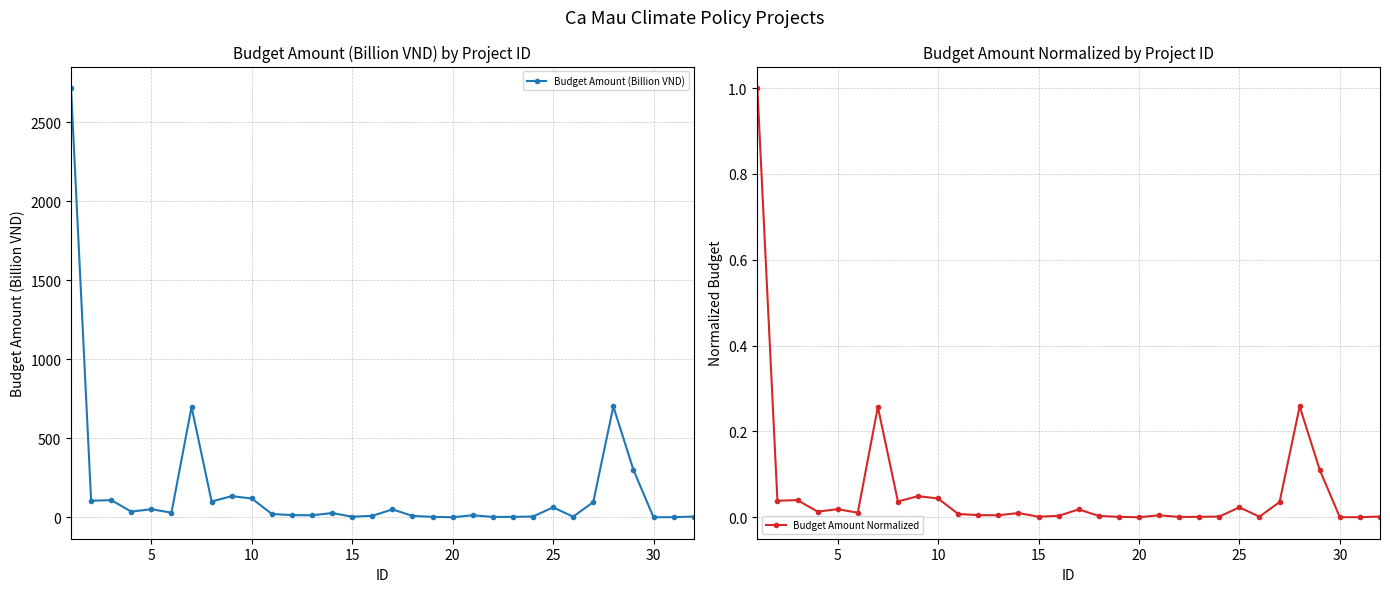

What is the sum of all Budget Amount (Billion VND) values?

5441.5